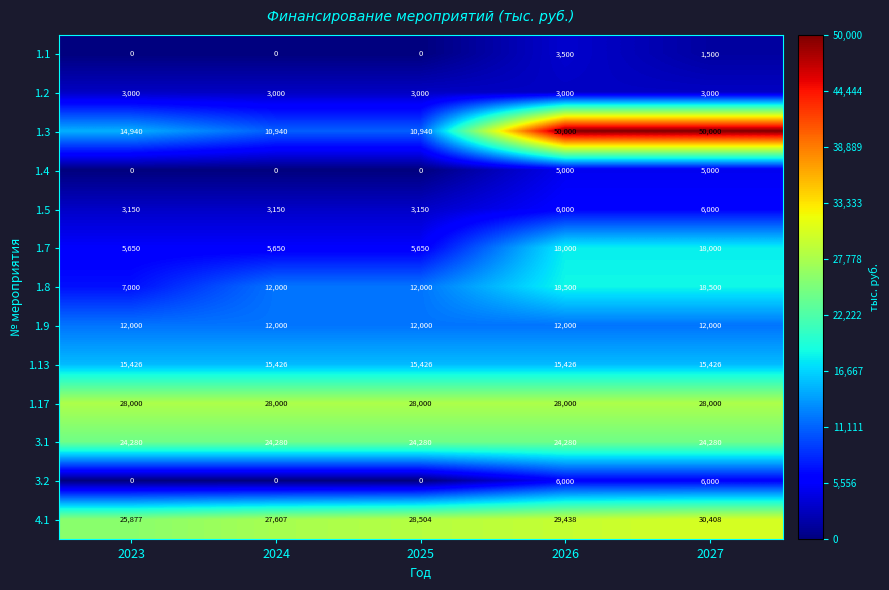

How many data points in 1.5 are above 3150?

2